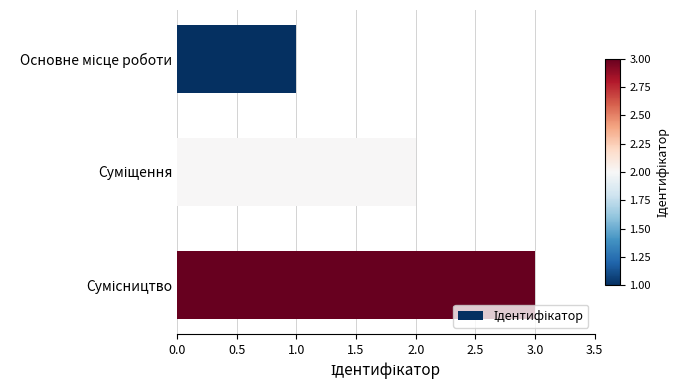

What is the sum of all values?

6